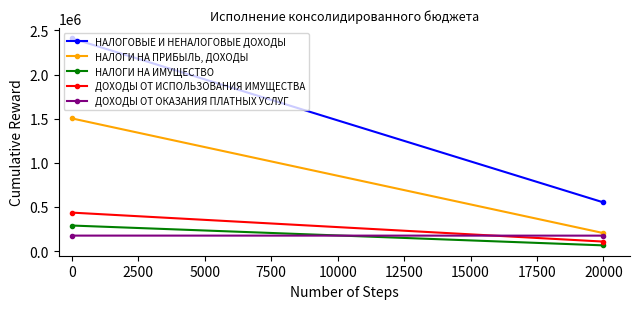

What is the smallest value displayed?

64149.3